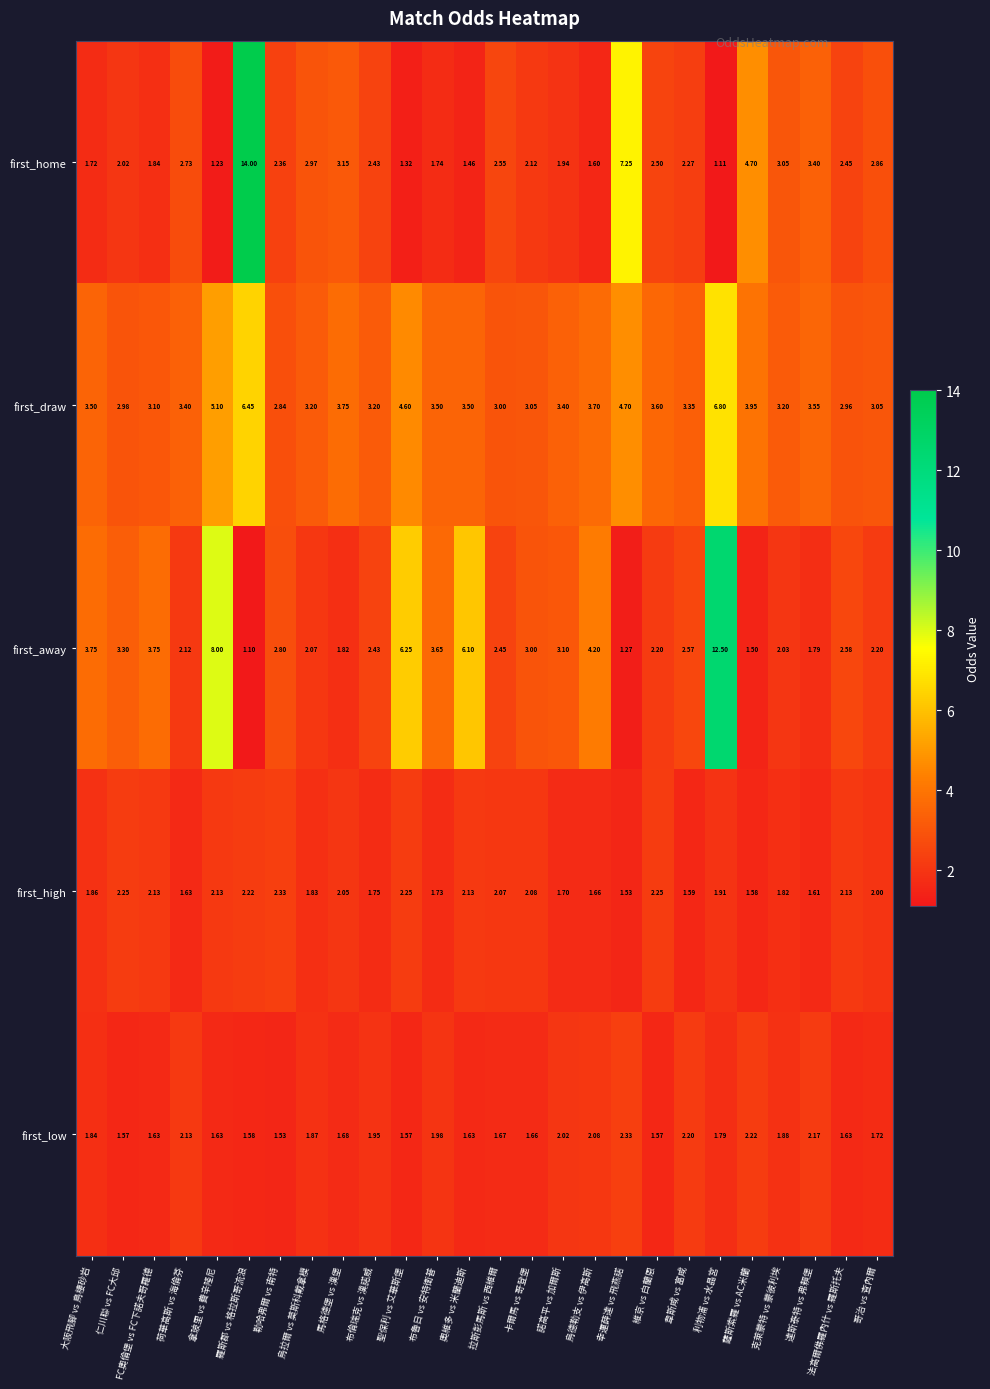

Which category has the lowest value across all series?

羅斯郡 vs 格拉斯哥流浪